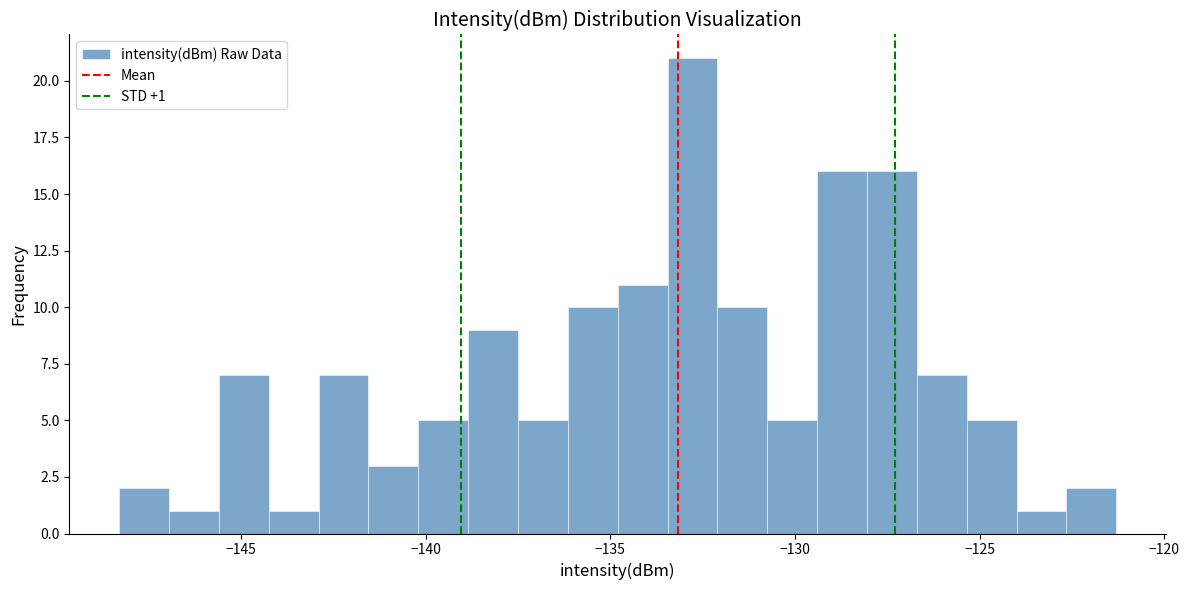

Read against the x-axis, roughly where is the centre of the tallest bar?

-133.0